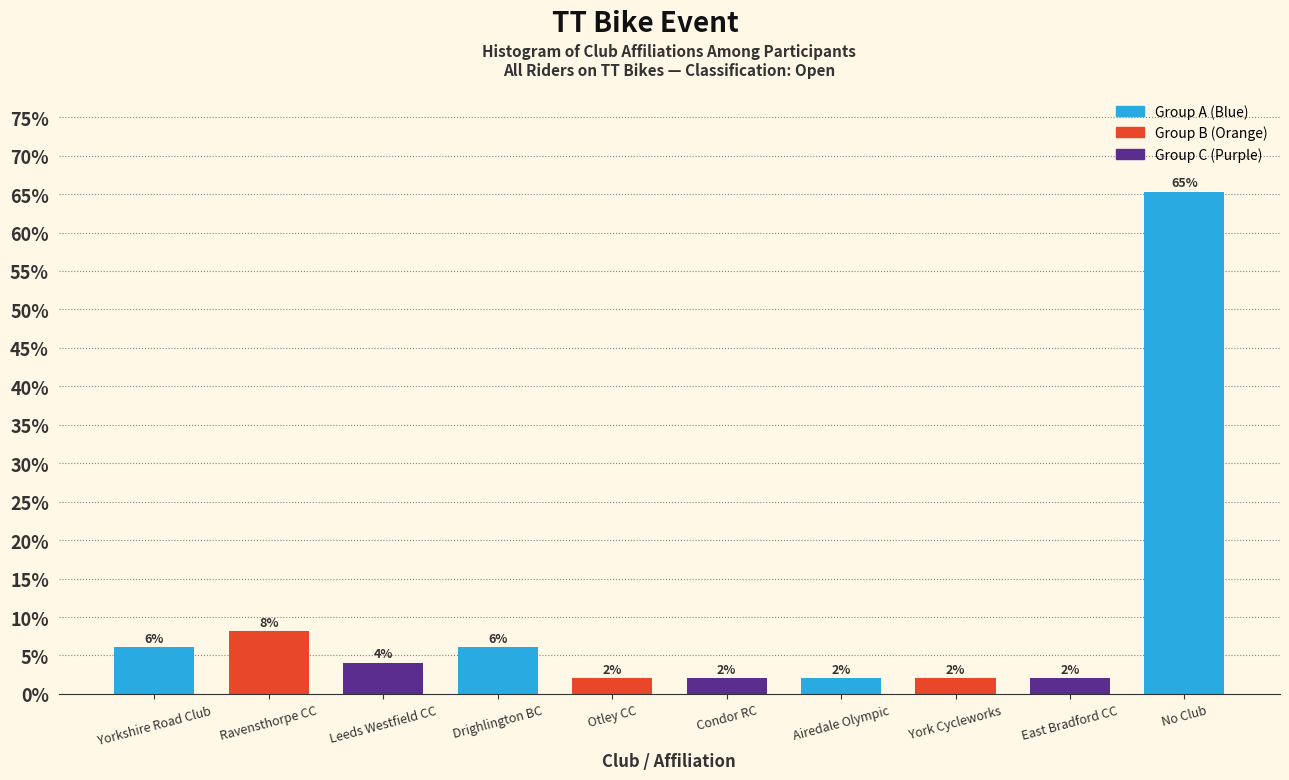

What is the difference between the values at Leeds Westfield CC and Otley CC?

2.0